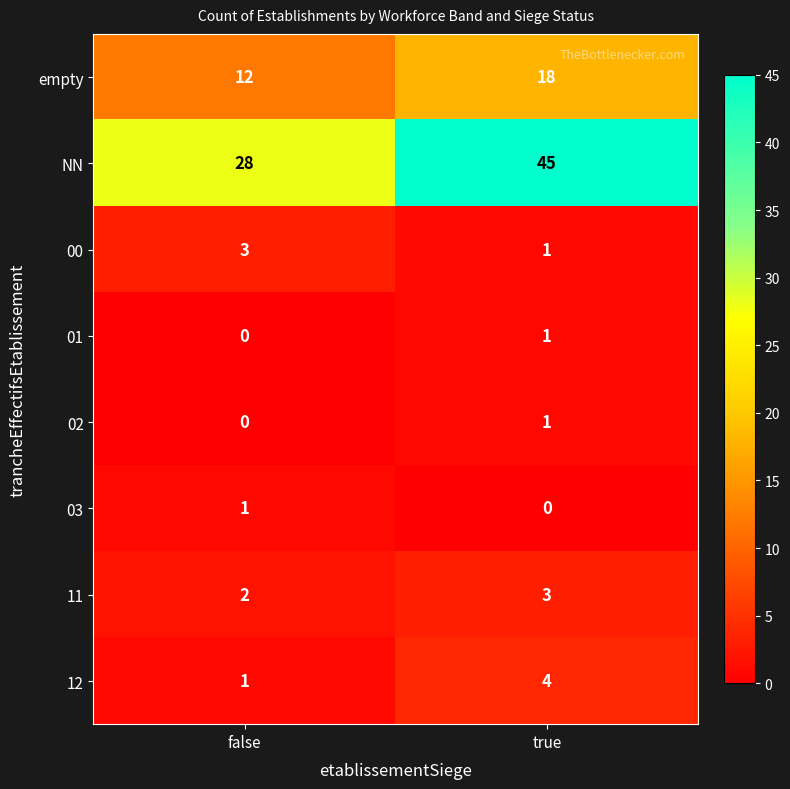

Reading left to right, what are all the values shown in this chart?

empty: 12	18
NN: 28	45
00: 3	1
01: 0	1
02: 0	1
03: 1	0
11: 2	3
12: 1	4